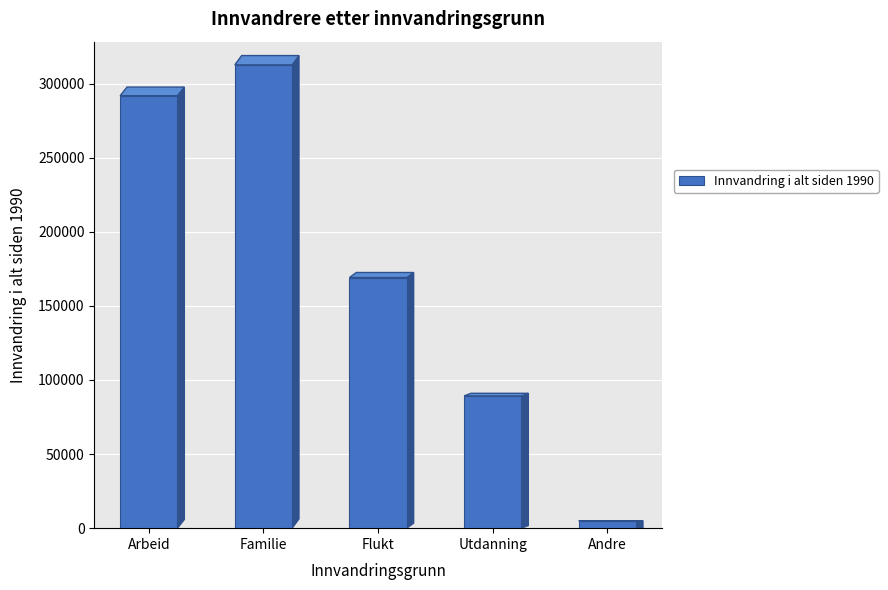

True or false: the data shows 312690 at Familie.

True